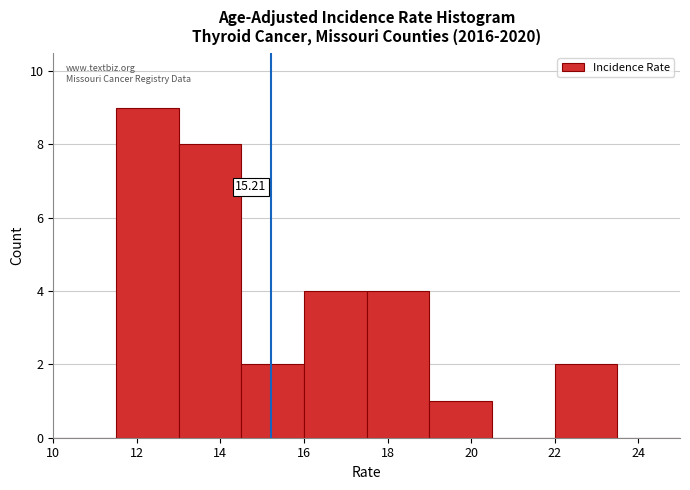

Over which range of the x-axis is the bar tallest?

11.5 to 13.0